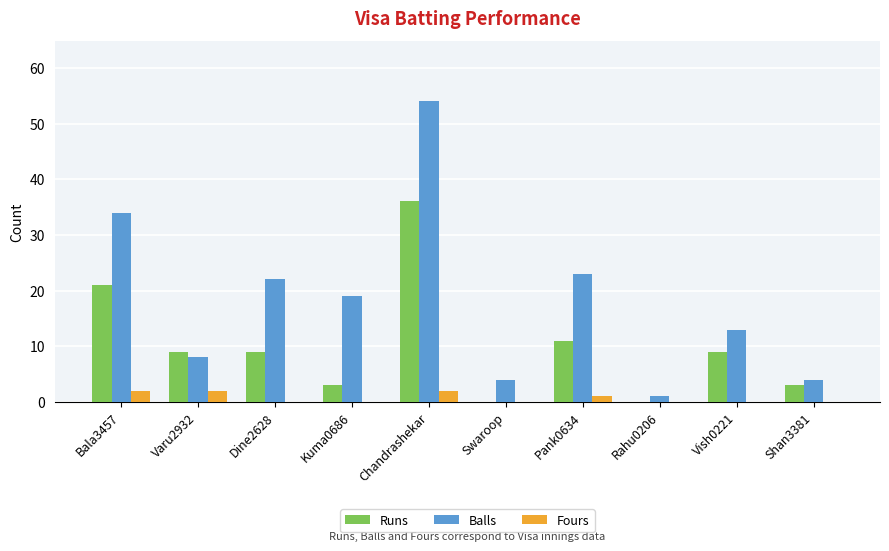

Reading right to left, extract all data points from this chart.

Runs: 3	9	0	11	0	36	3	9	9	21
Balls: 4	13	1	23	4	54	19	22	8	34
Fours: 0	0	0	1	0	2	0	0	2	2